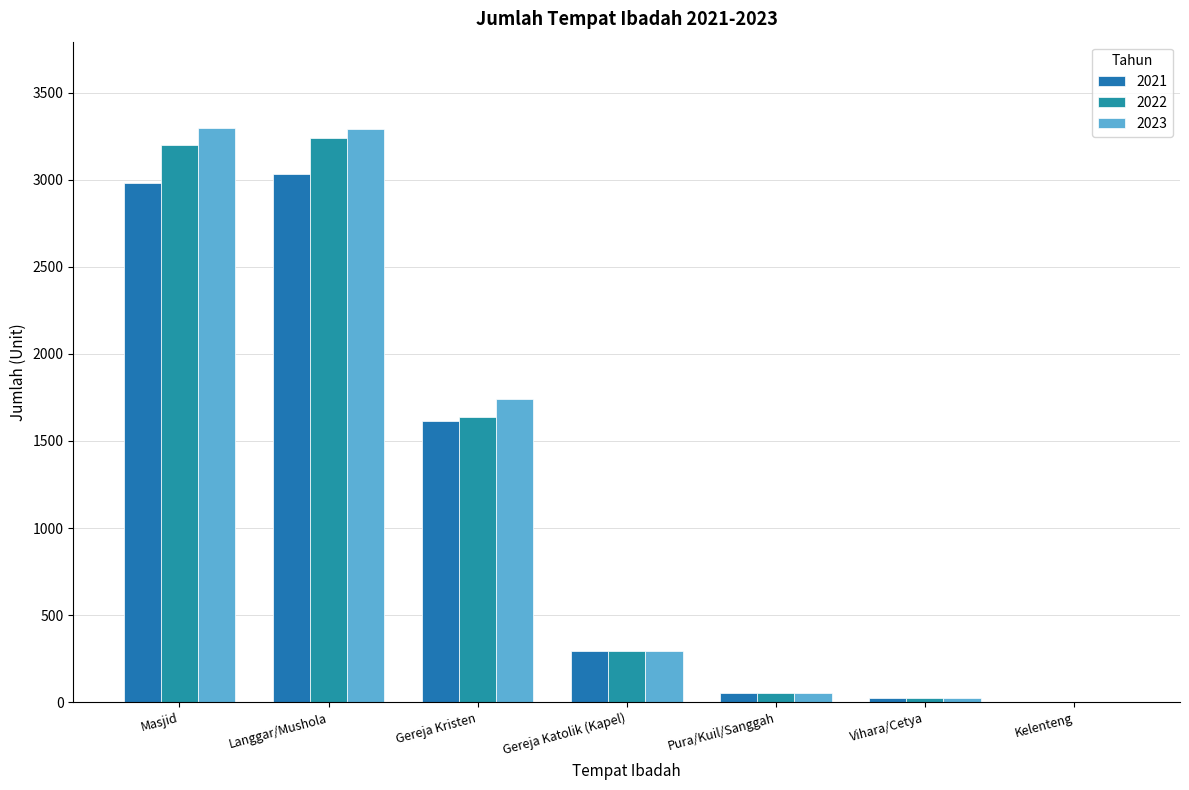

Is the value of 2023 at Gereja Kristen greater than the value of 2022 at Gereja Katolik (Kapel)?

Yes